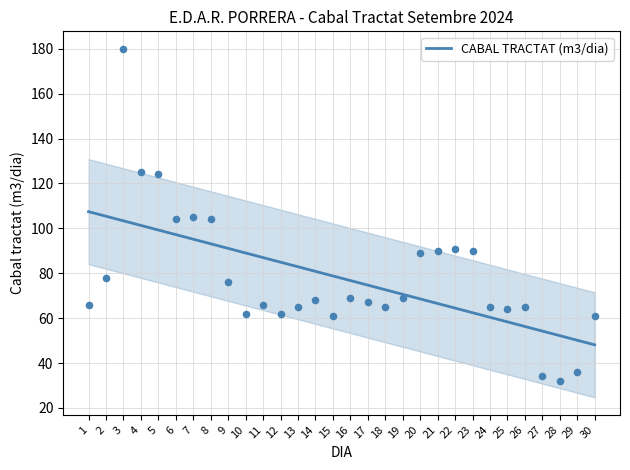

Approximately how many times larger is the value at 25 compared to 17?

0.8